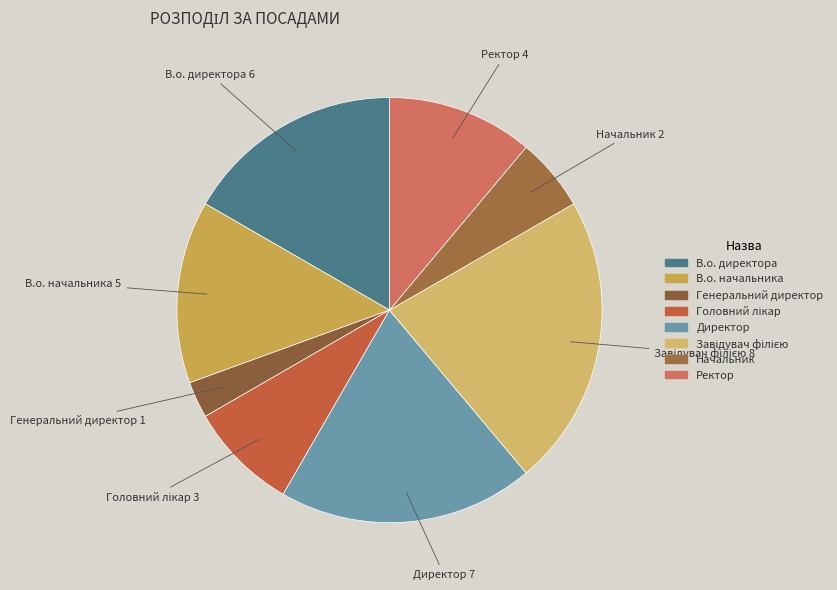

Which category has the smallest portion of the pie?

Генеральний директор